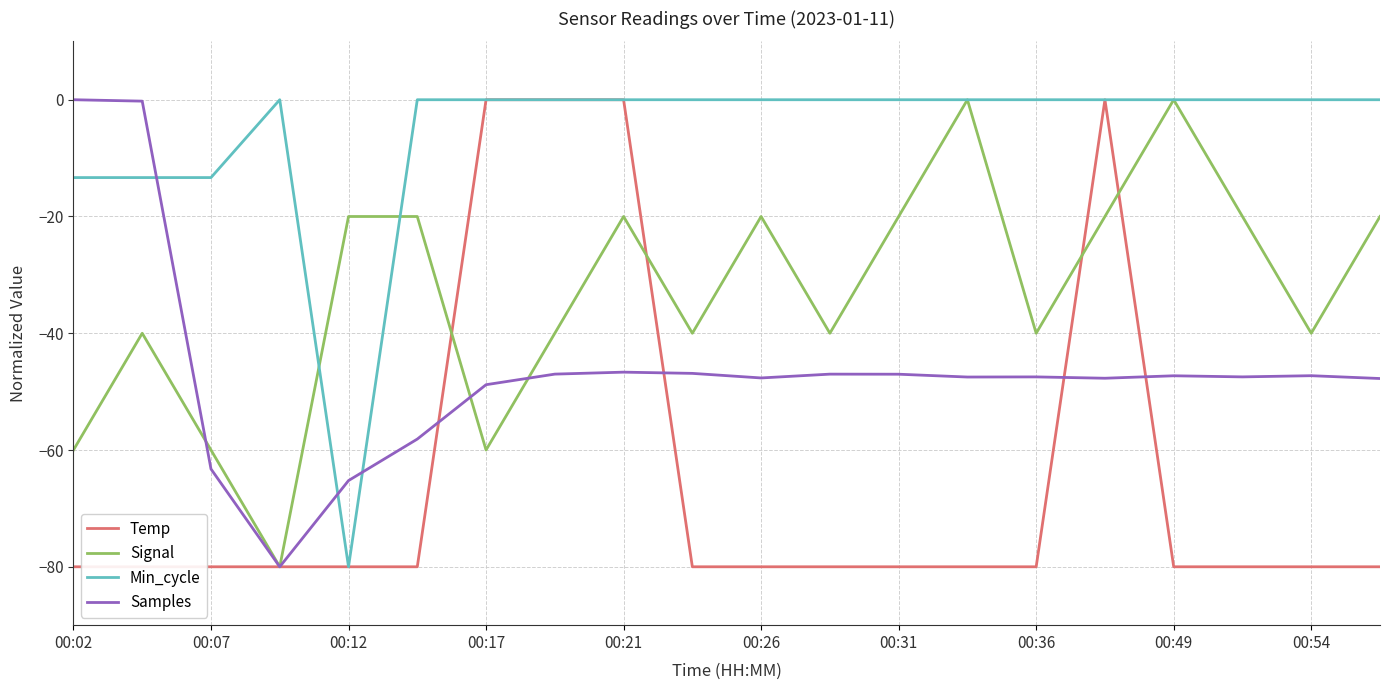

True or false: Samples and Min_cycle cross at least once.

True